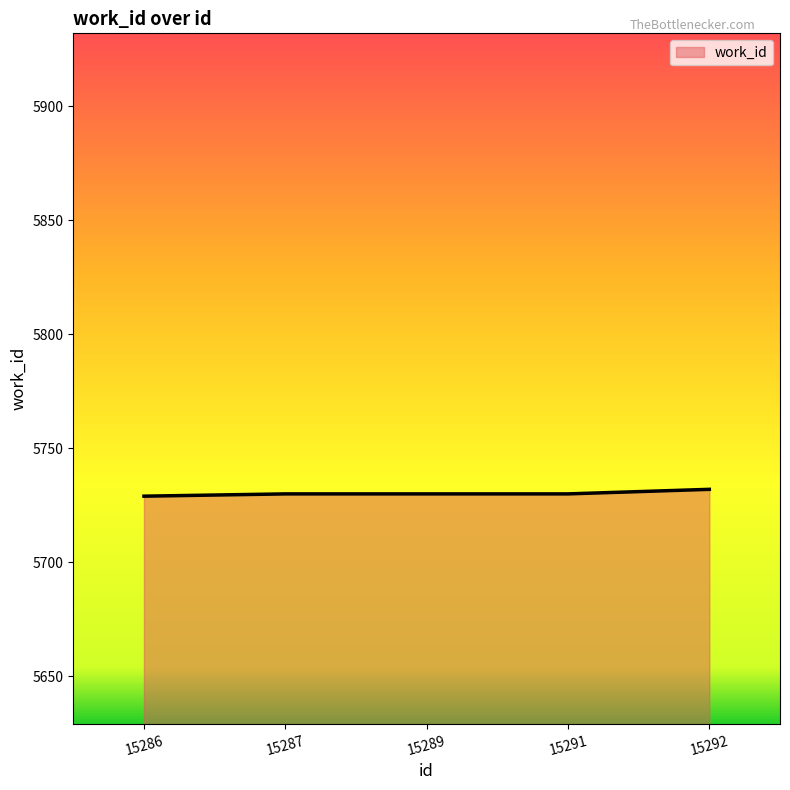

What is the minimum value shown in the chart?

5729